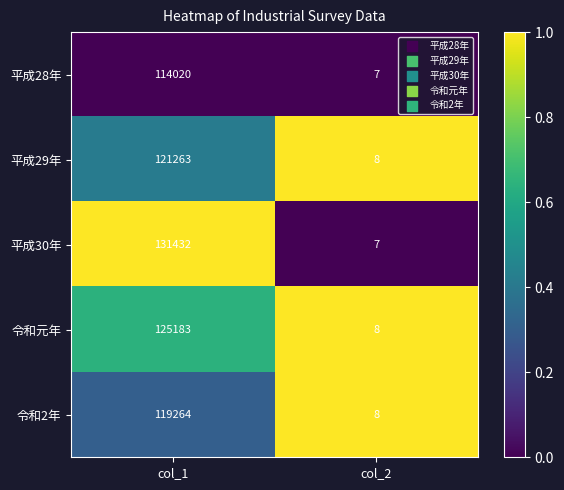

How many distinct data groups are displayed?

5